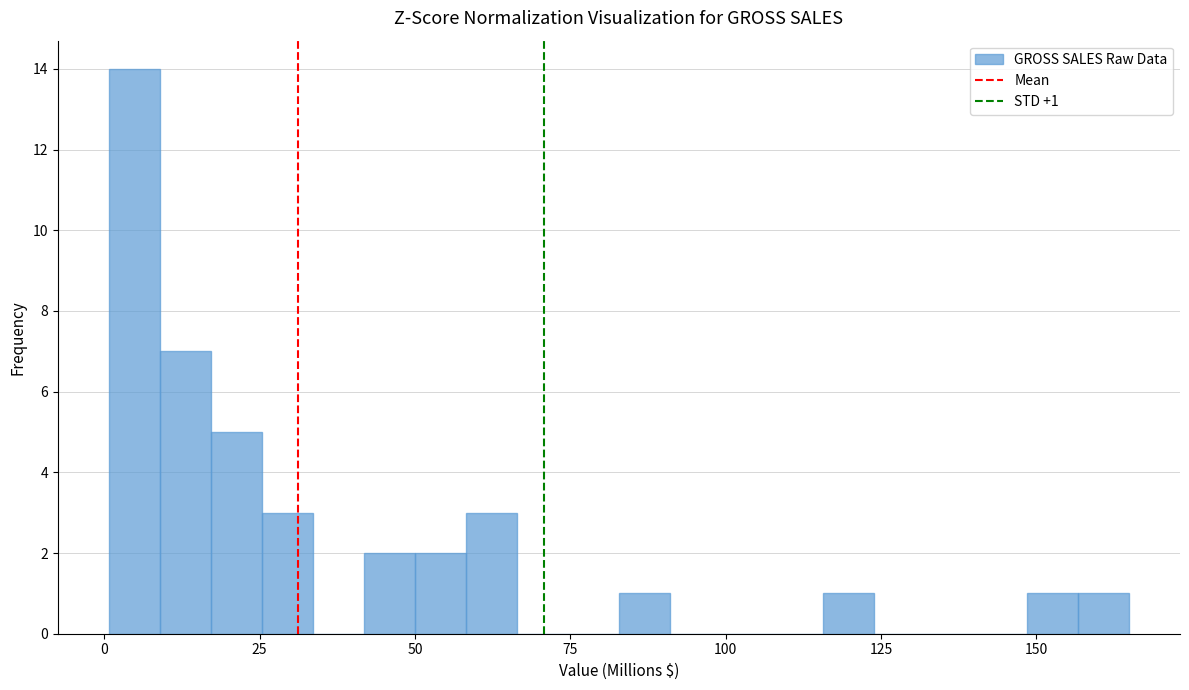

Read against the x-axis, roughly where is the centre of the tallest bar?

5